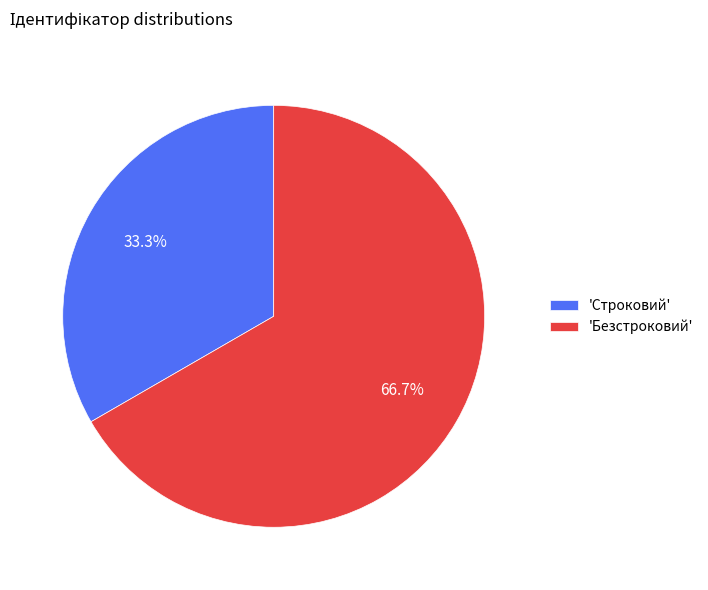

What is the ratio of the value at 'Безстроковий' to the value at 'Строковий'?

2.0